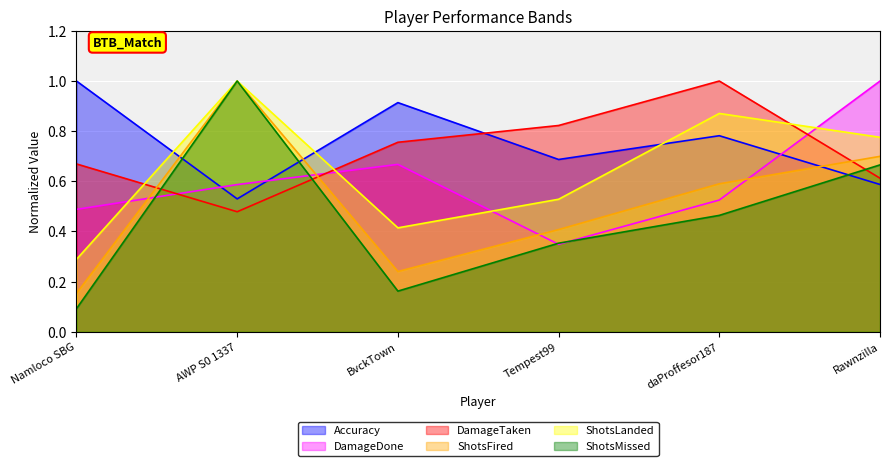

At which label does Accuracy reach its minimum?

AWP S0 1337